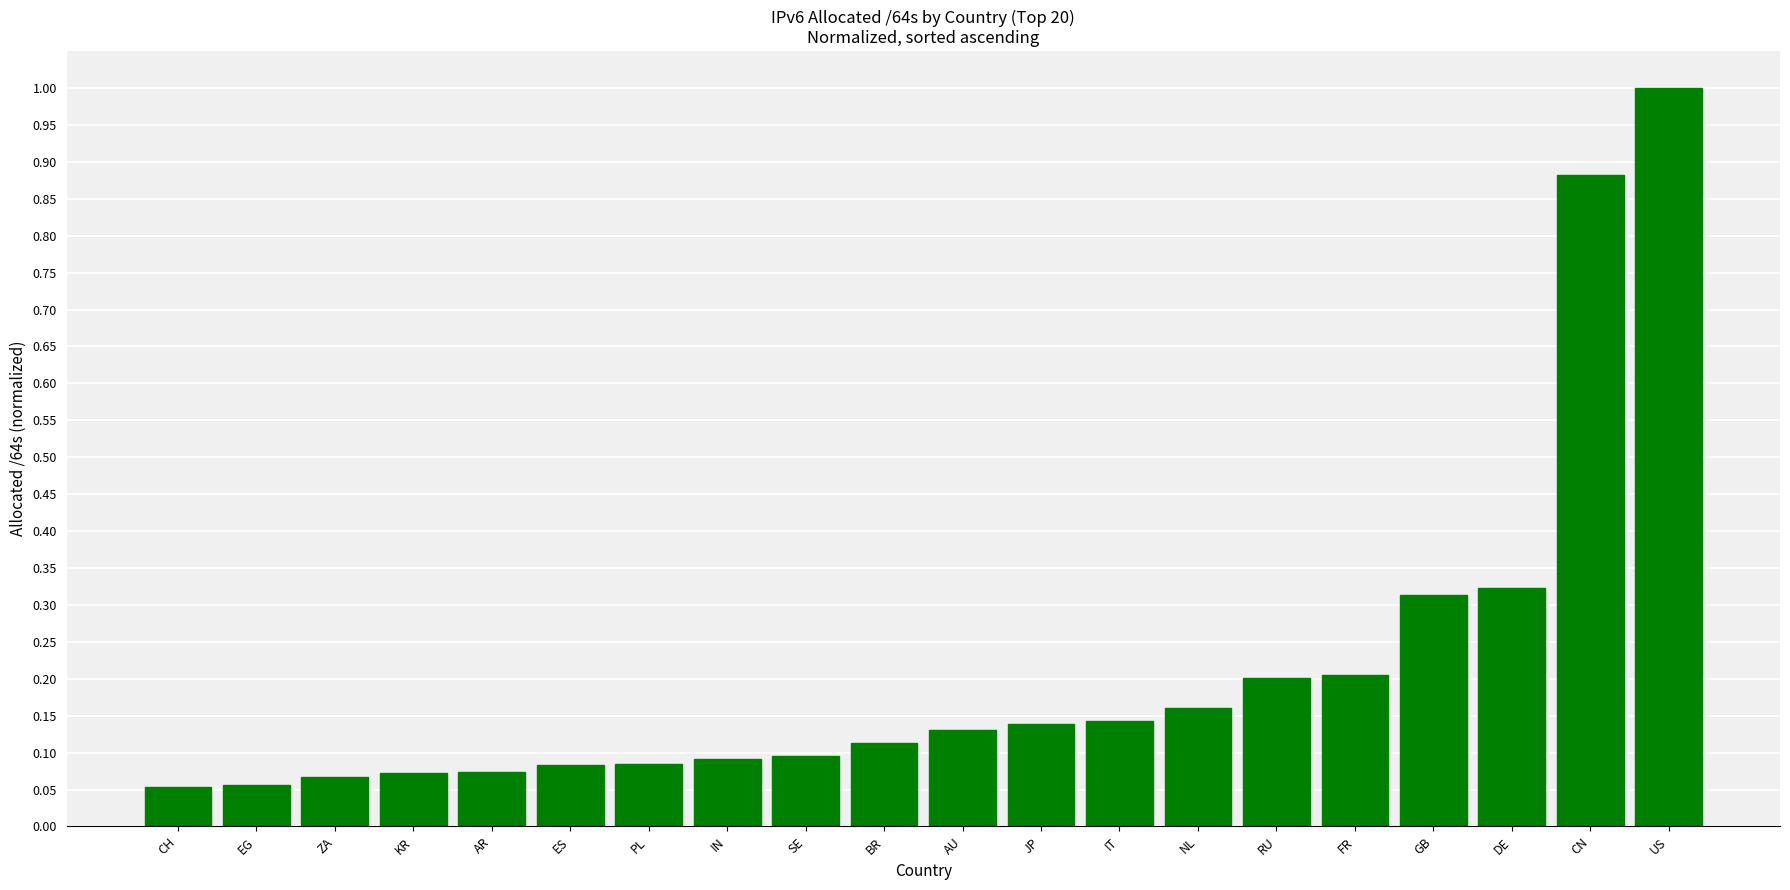

What is the maximum value shown in the chart?

1.0